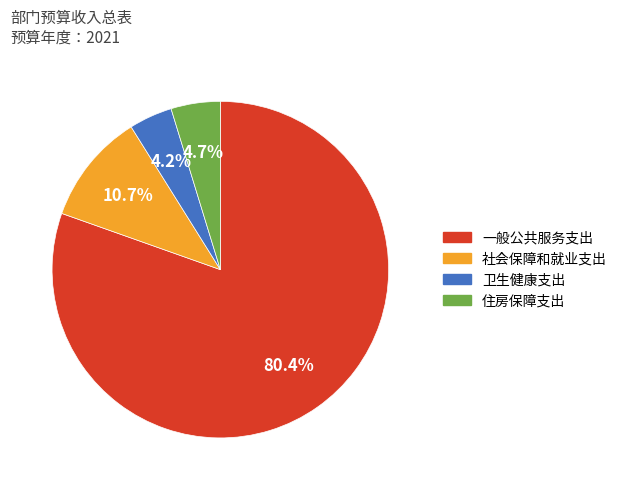

Is it true that 卫生健康支出 is 4% of the pie?

True